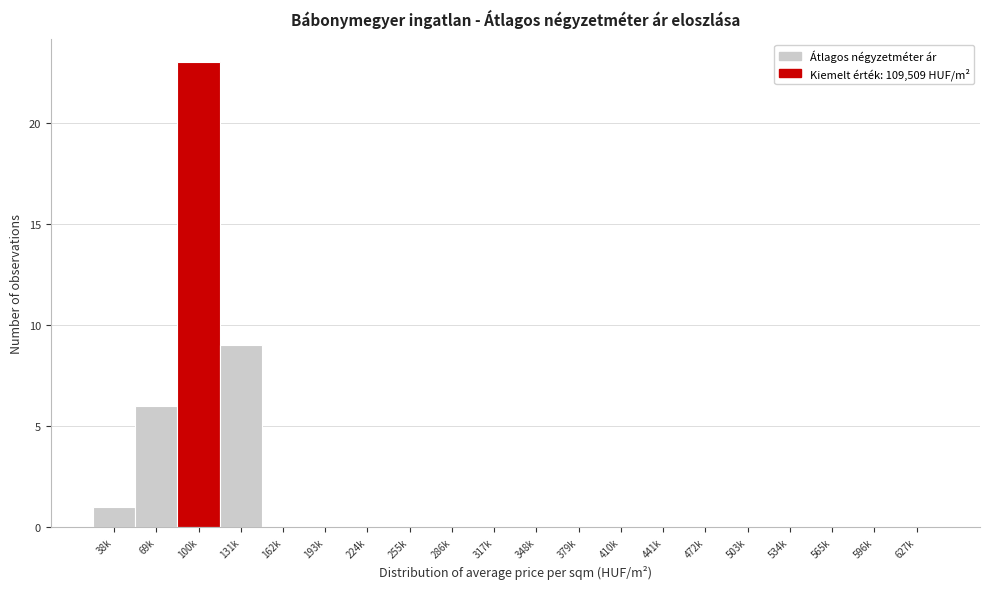

Reading right to left, transcribe all the data shown in this chart.

627k=0	596k=0	565k=0	534k=0	503k=0	472k=0	441k=0	410k=0	379k=0	348k=0	317k=0	286k=0	255k=0	224k=0	193k=0	162k=0	131k=9	100k=23	69k=6	38k=1